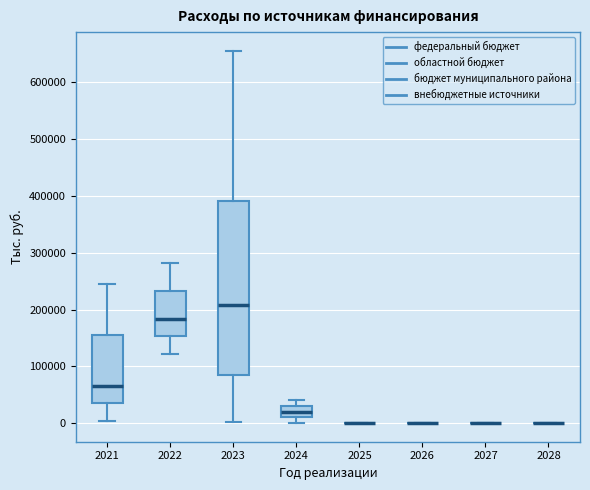

Reading left to right, transcribe this box plot: for each box, give where its median line is, the range the box spans, and where its two whiskers end, as read against the y-axis. The values are not printed on the chart, so give them approximately, as read against the axis.

2021: median 70000, box 40000 to 160000, whiskers 0 to 250000
2022: median 180000, box 150000 to 230000, whiskers 120000 to 280000
2023: median 210000, box 90000 to 390000, whiskers 0 to 660000
2024: median 20000, box 10000 to 30000, whiskers 0 to 40000
2025: box collapsed to a line at 0, whiskers 0 to 0
2026: box collapsed to a line at 0, whiskers 0 to 0
2027: box collapsed to a line at 0, whiskers 0 to 0
2028: box collapsed to a line at 0, whiskers 0 to 0